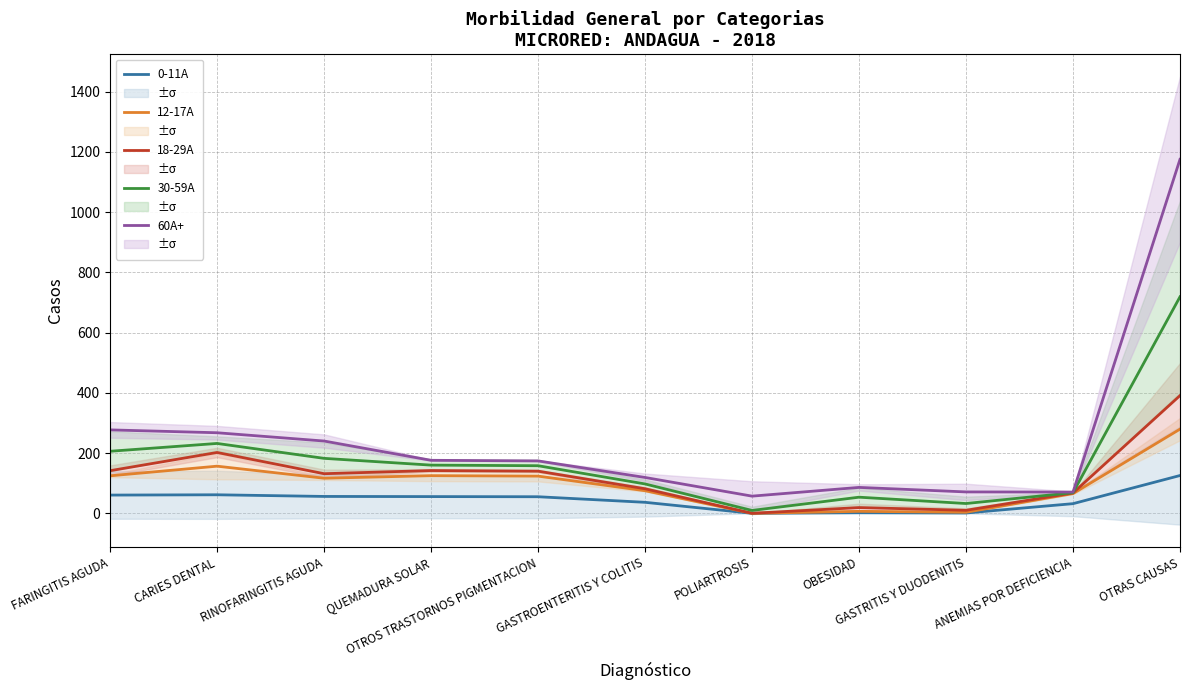

Where does the 60A+ series first go above 174?

FARINGITIS AGUDA